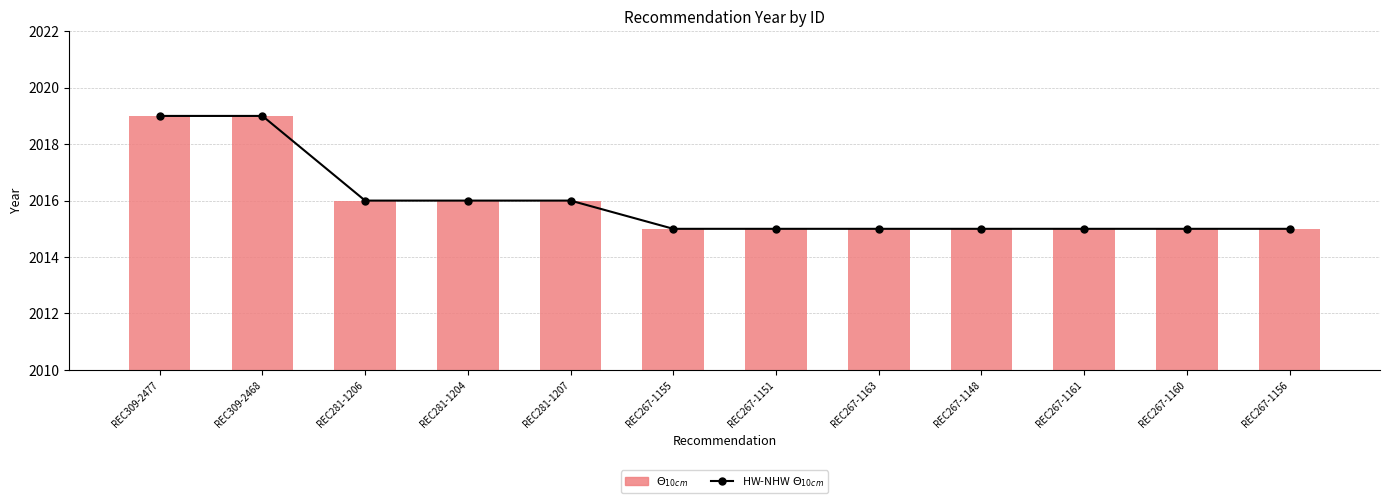

Does the chart contain any negative values?

No